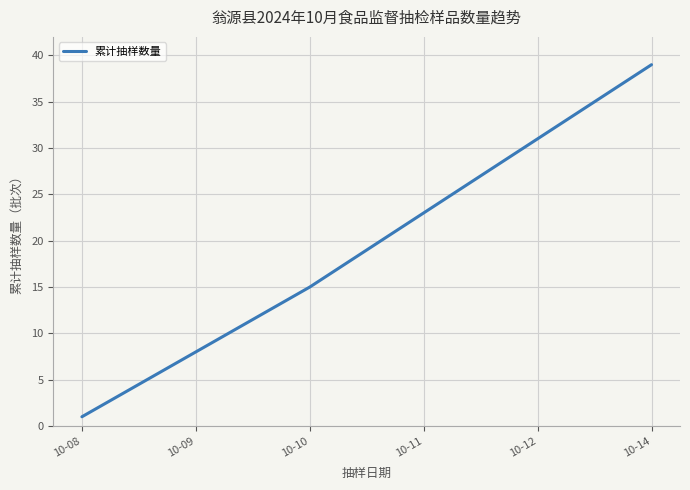

List the labels in order of value, largest first.

10-14, 10-12, 10-11, 10-10, 10-09, 10-08